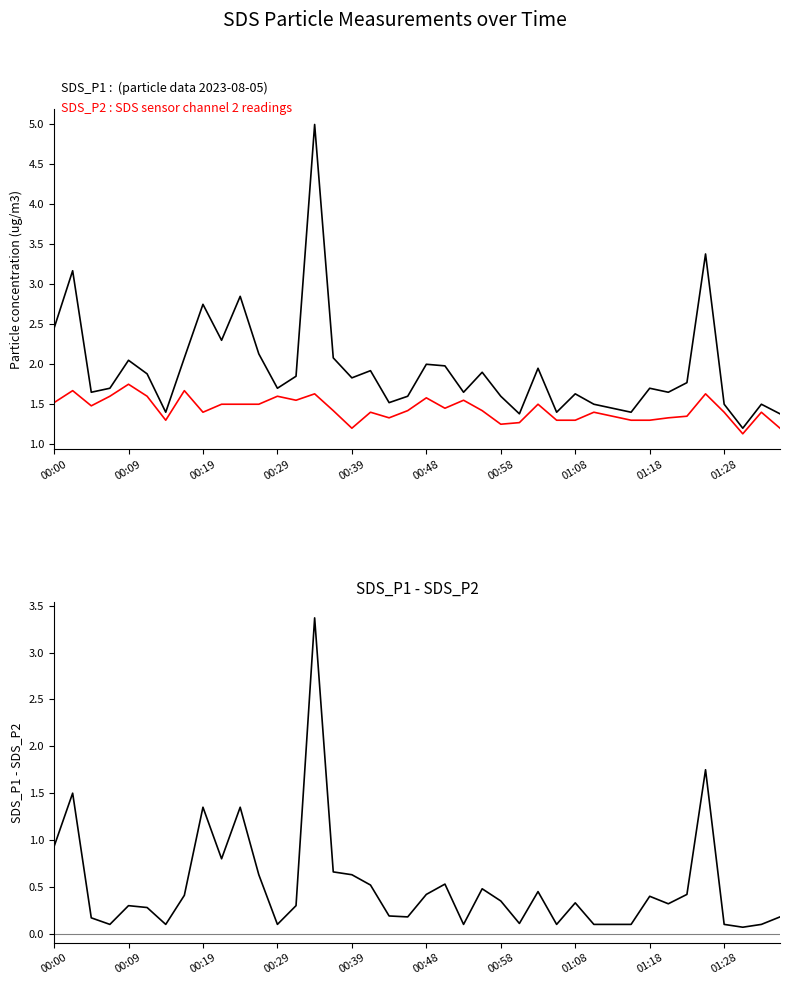

Read the SDS_P1 value at 34.

1.8